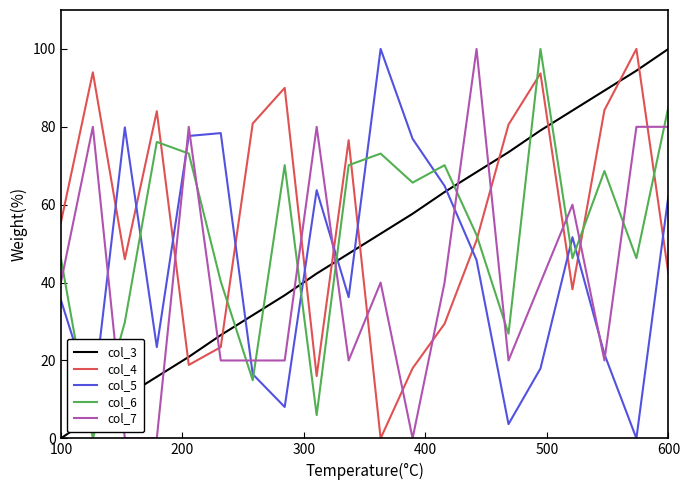

What is the difference between the maximum and minimum values in the col_6 series?

100.0